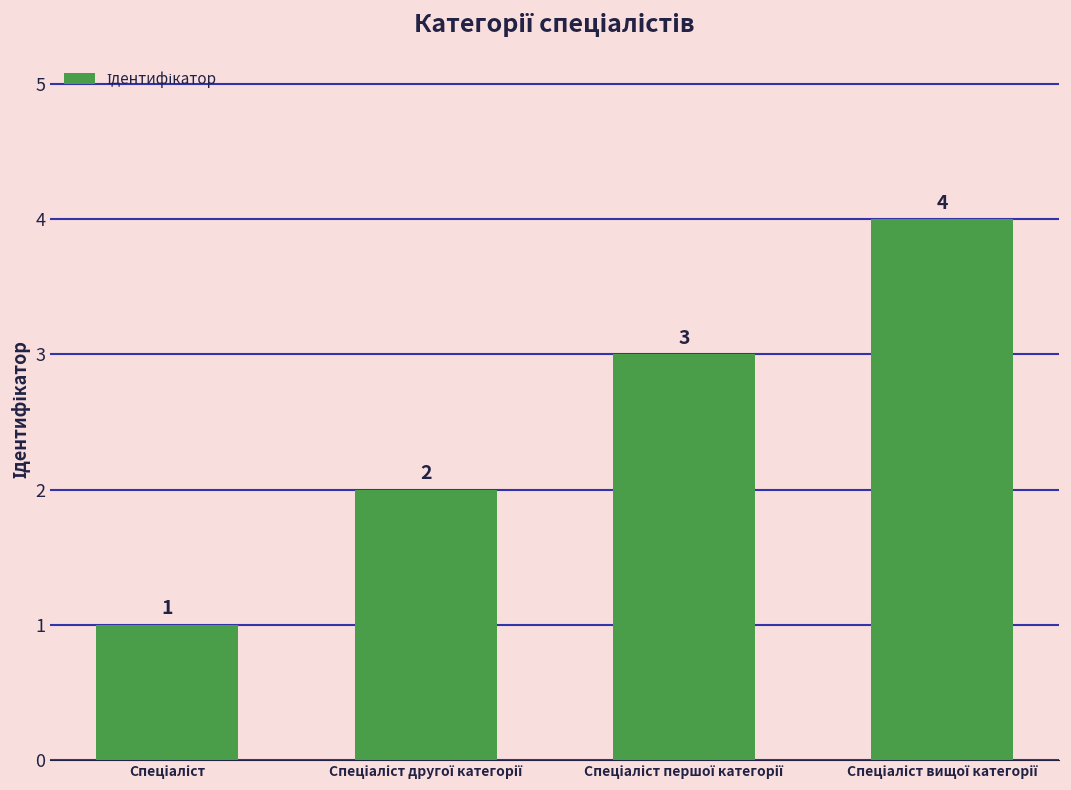

How many categories are shown in the chart?

4